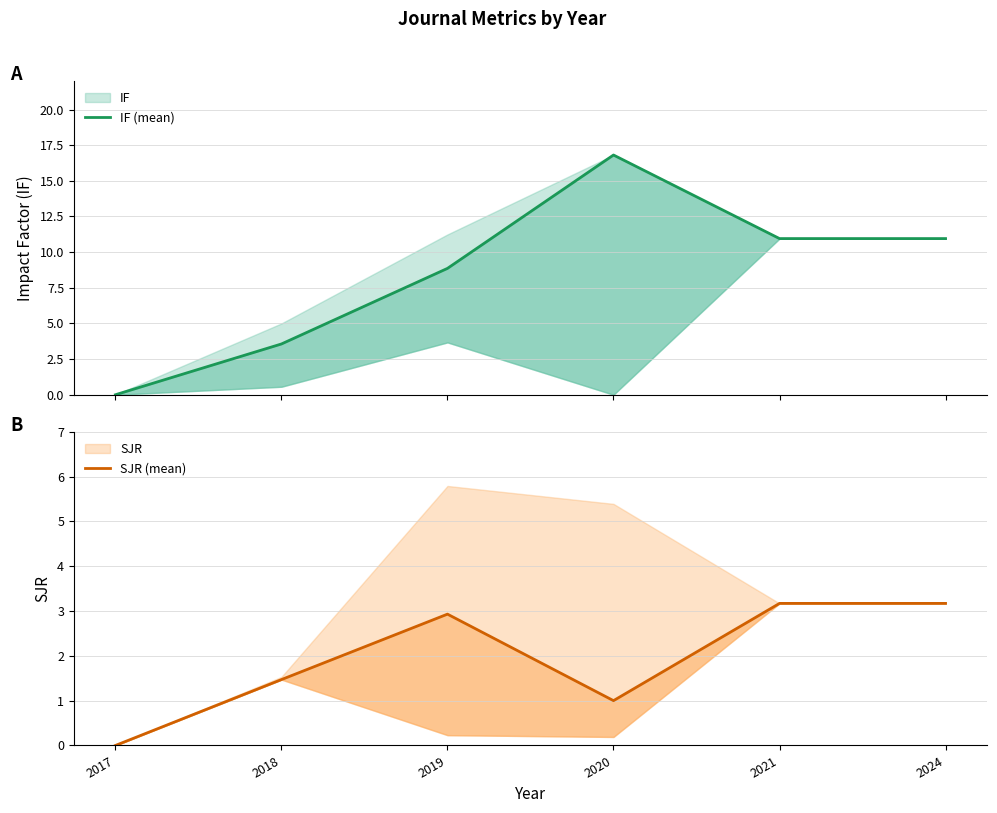

True or false: IF (mean) and SJR (mean) cross at least once.

False